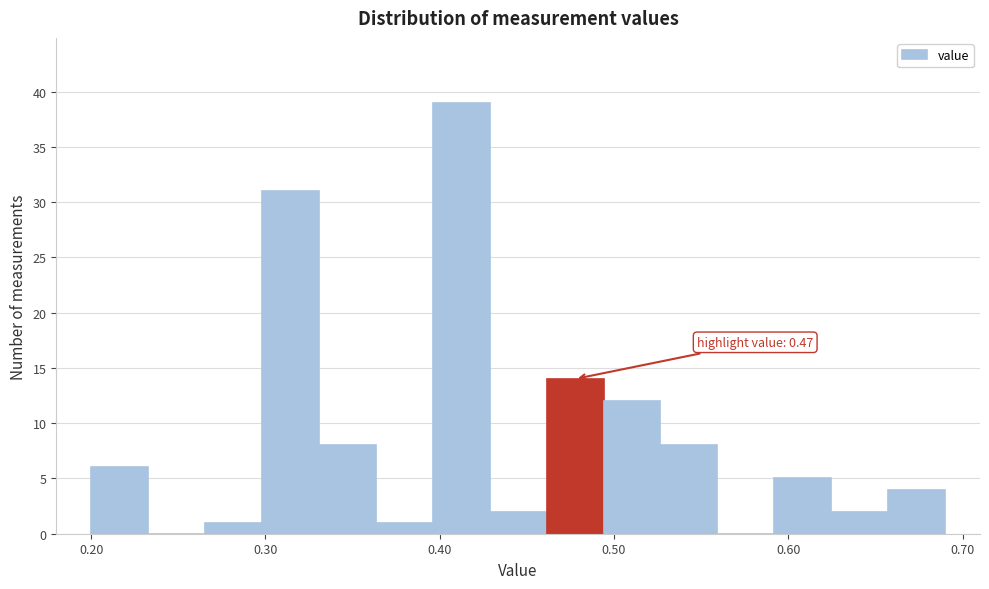

Read against the x-axis, roughly where is the centre of the tallest bar?

0.41